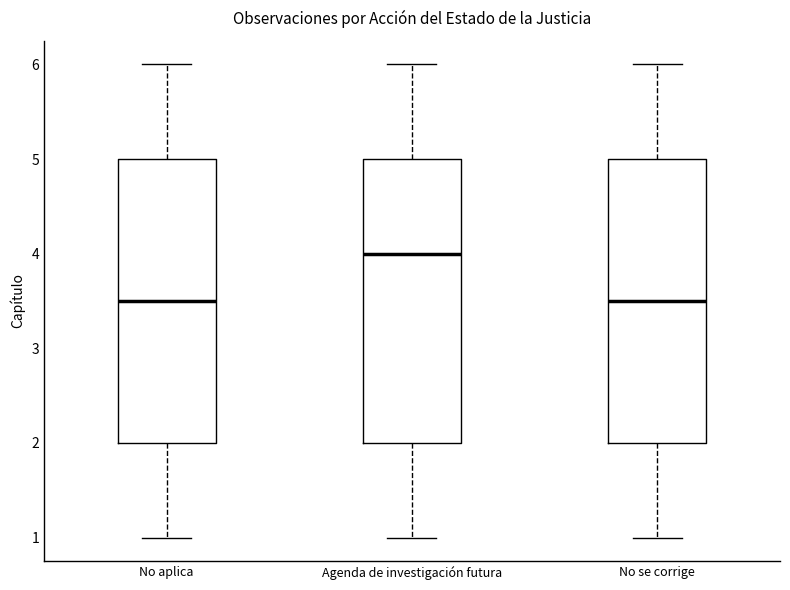

Reading left to right, transcribe this box plot: for each box, give where its median line is, the range the box spans, and where its two whiskers end, as read against the y-axis. The values are not printed on the chart, so give them approximately, as read against the axis.

No aplica: median 3.5, box 2.0 to 5.0, whiskers 1.0 to 6.0
Agenda de investigación futura: median 4.0, box 2.0 to 5.0, whiskers 1.0 to 6.0
No se corrige: median 3.5, box 2.0 to 5.0, whiskers 1.0 to 6.0